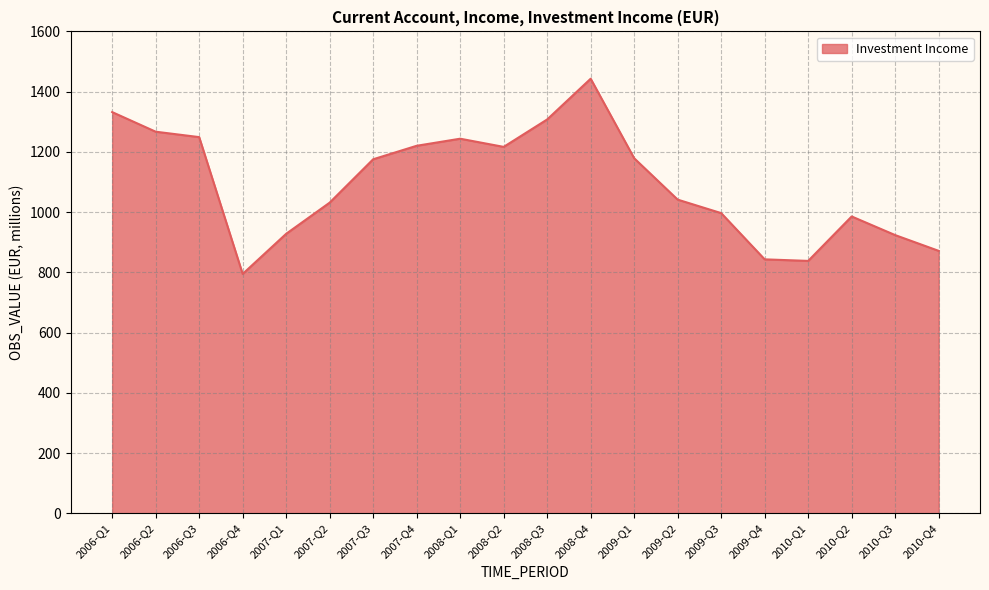

Does the chart have visible grid lines?

Yes